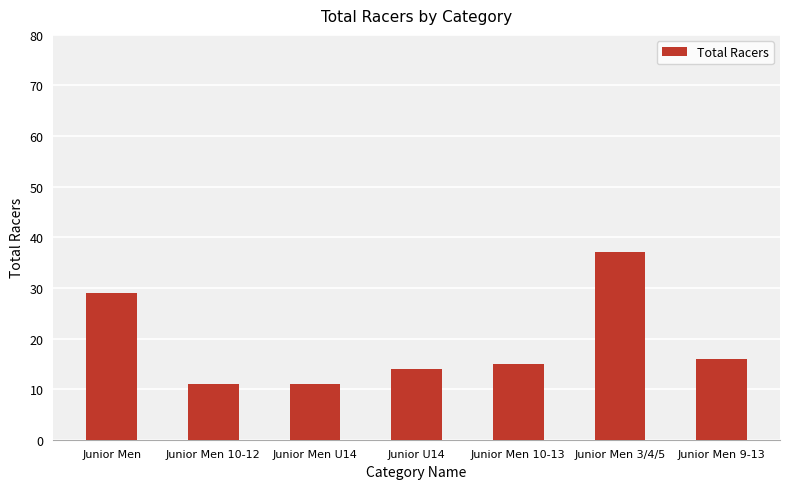

The value at Junior Men 3/4/5 is 23. True or false?

False